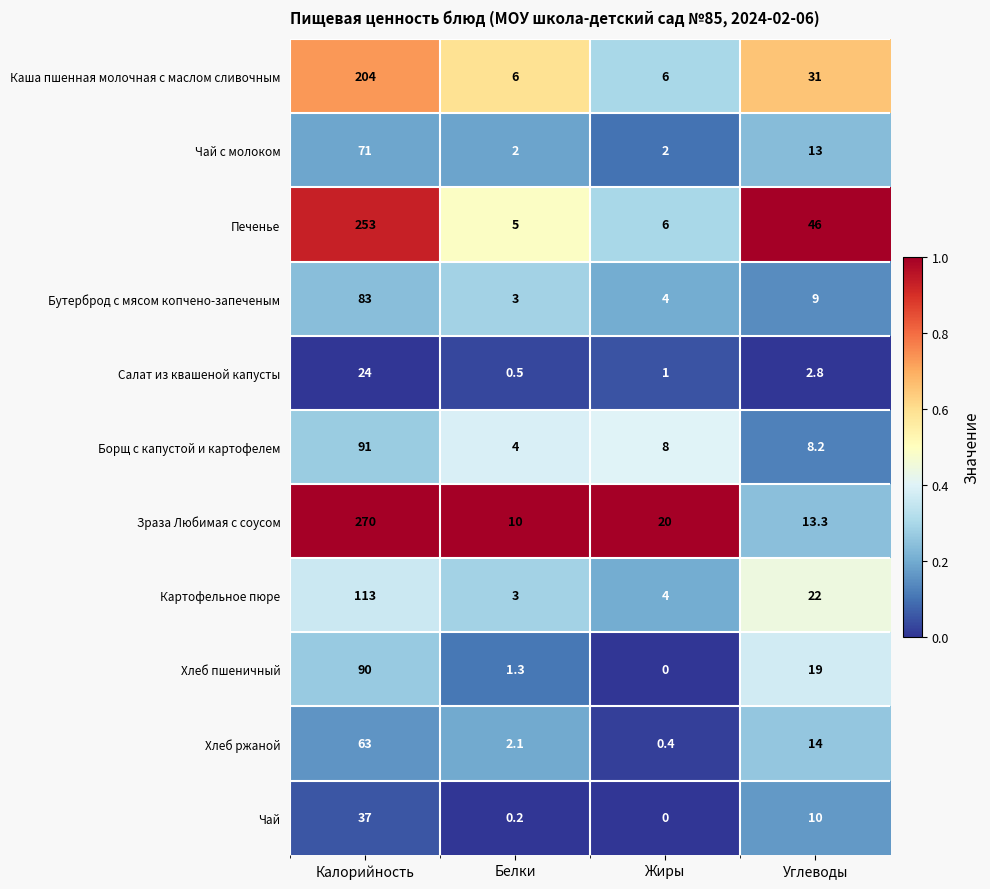

Between Калорийность and Жиры, which series saw the biggest shift?

Зраза Любимая с соусом